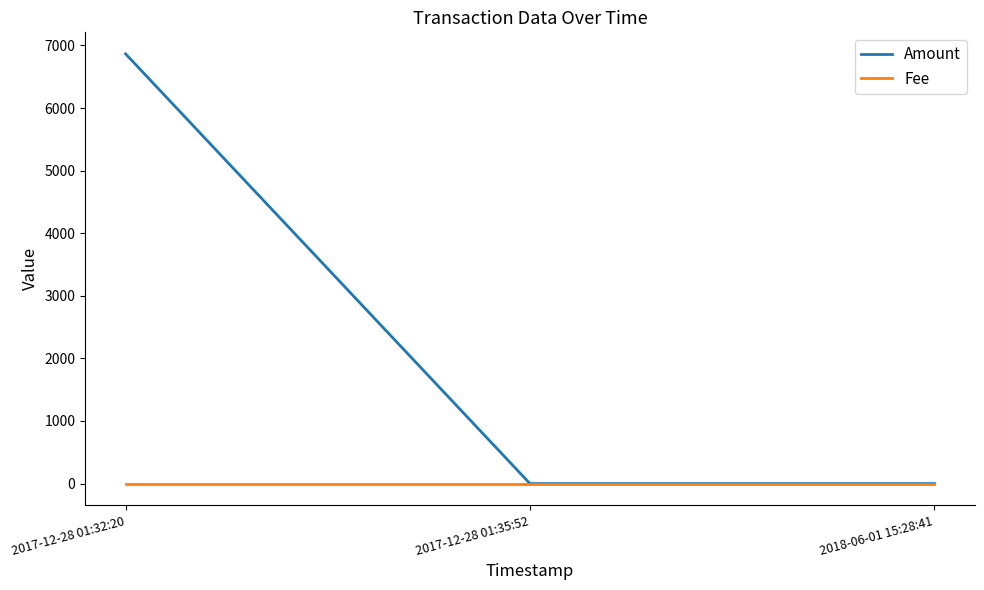

Which label corresponds to the largest value in the chart?

2017-12-28 01:32:20